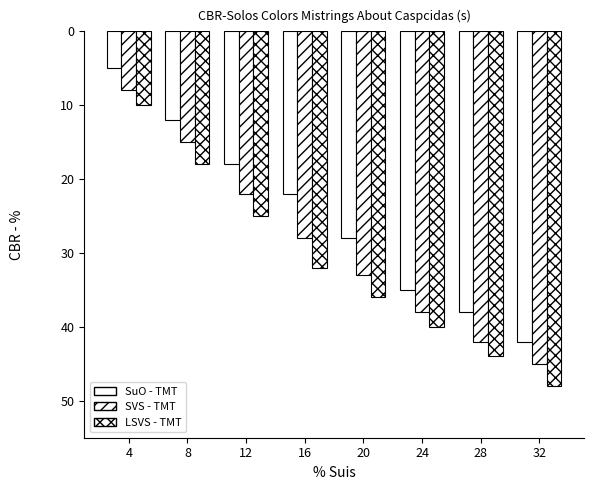

What is the value of the LSVS - TMT bar at the 6th from the left?

-40